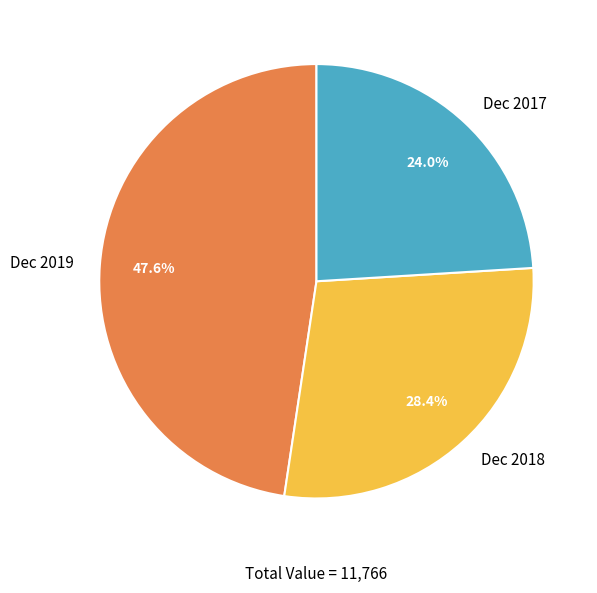

Count the number of slices in the pie.

3